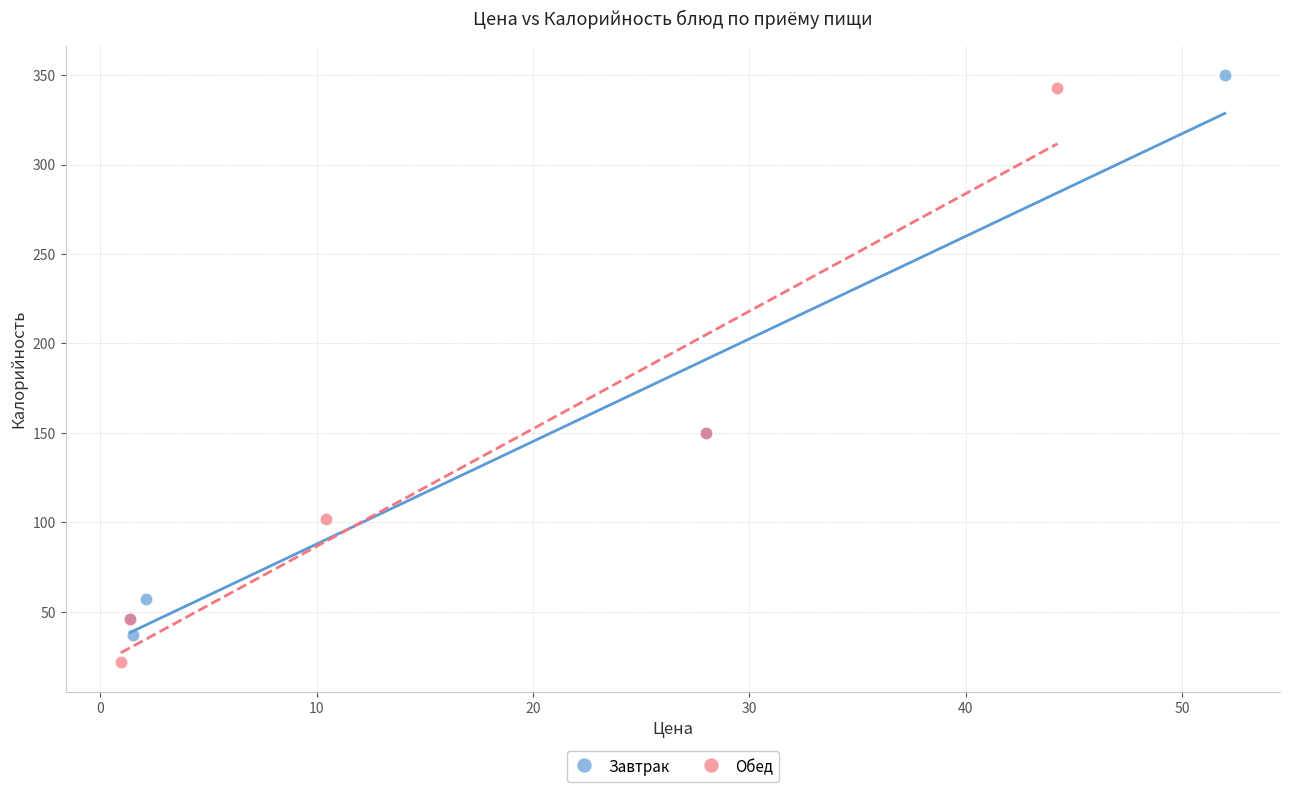

Which series has the widest spread of Y values?

Обед